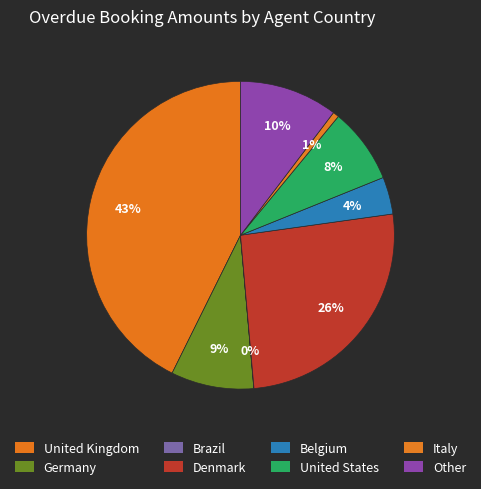

Approximately how many times larger is the value at Belgium compared to Denmark?

0.2